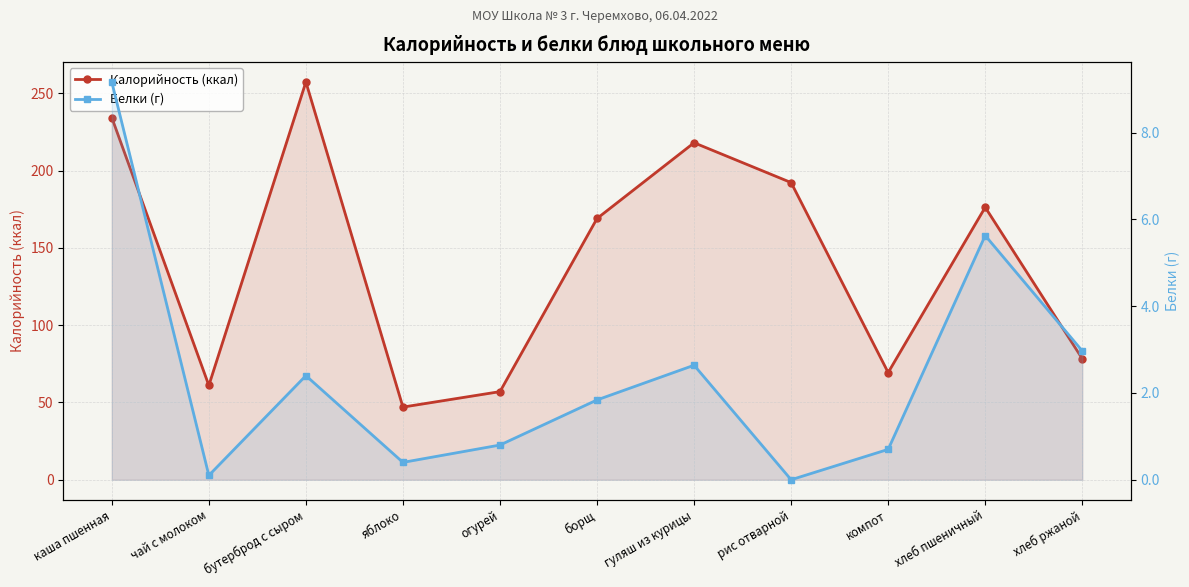

How many data points in Белки (г) are less than 1?

5